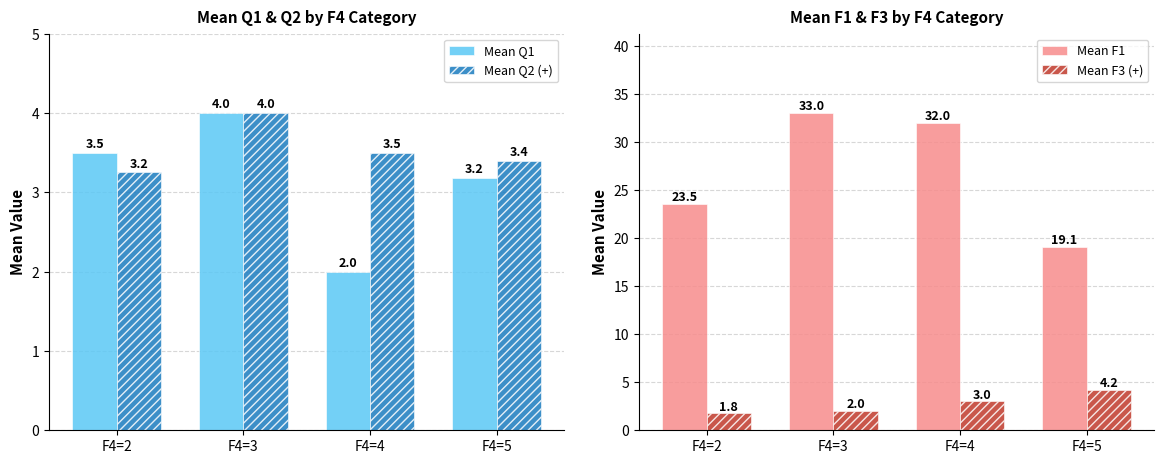

Between F4=2 and F4=3, which series saw the biggest shift?

Mean F1